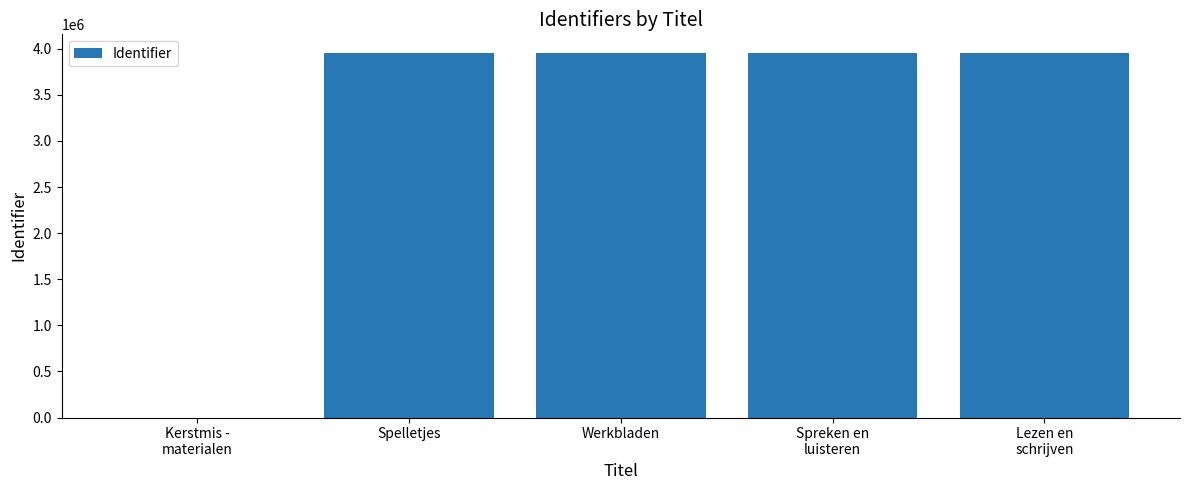

What is the maximum value shown in the chart?

3957828